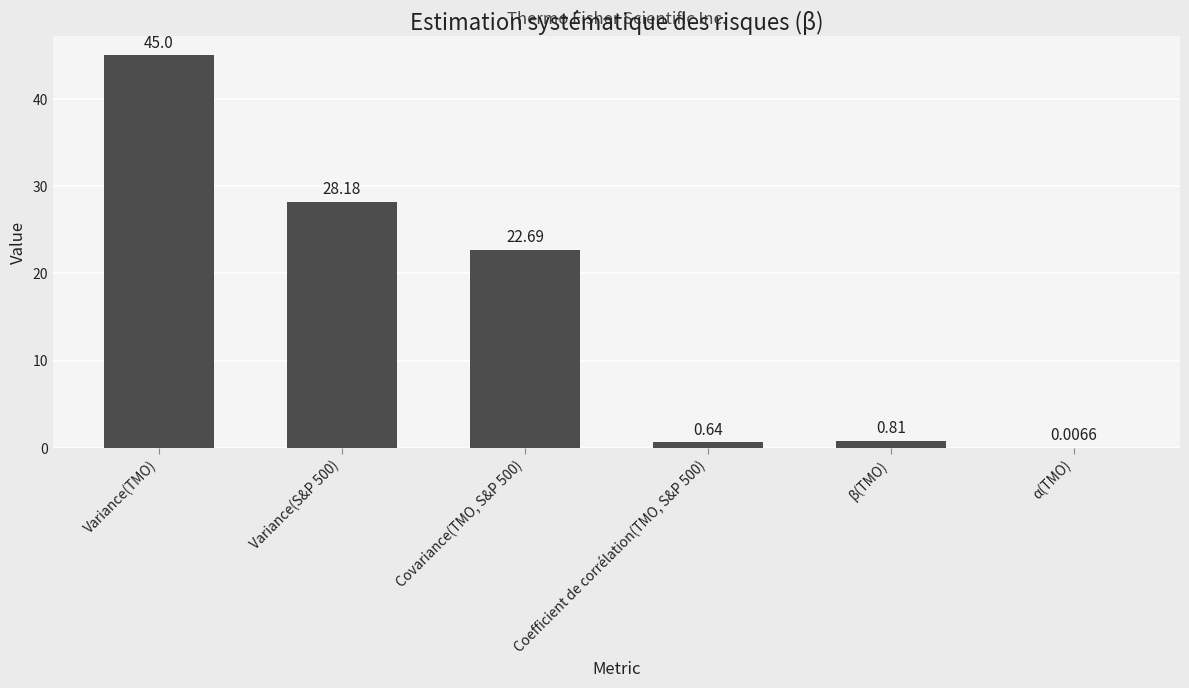

Between α(TMO) and Covariance(TMO, S&P 500), which is larger?

Covariance(TMO, S&P 500)